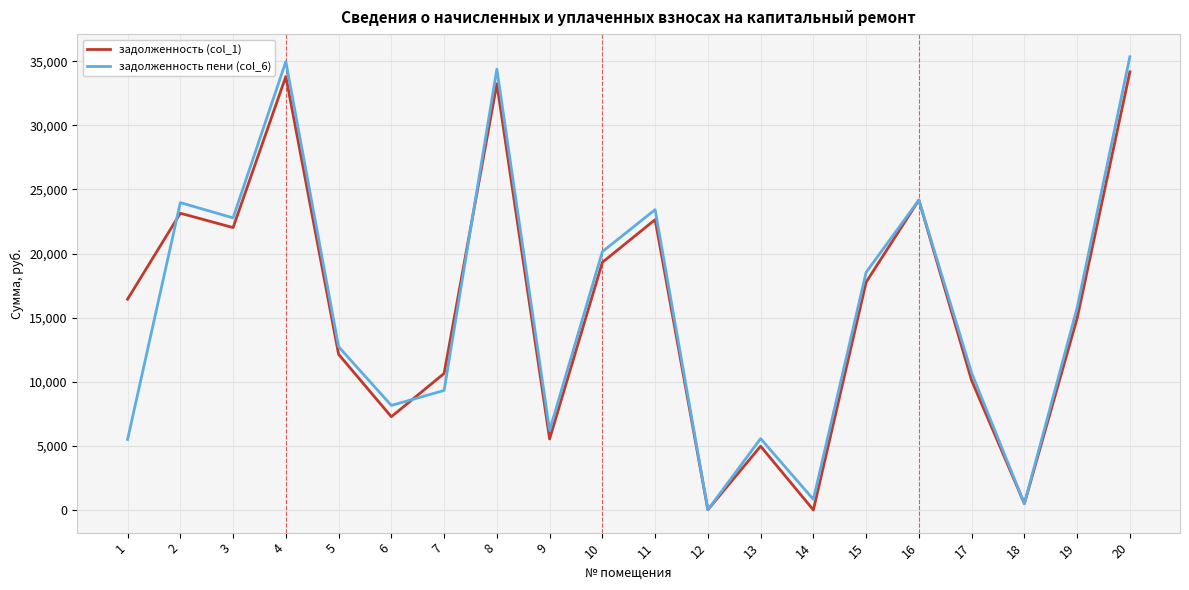

What is the difference between the задолженность пени (col_6) values at 14 and 11?

22599.5